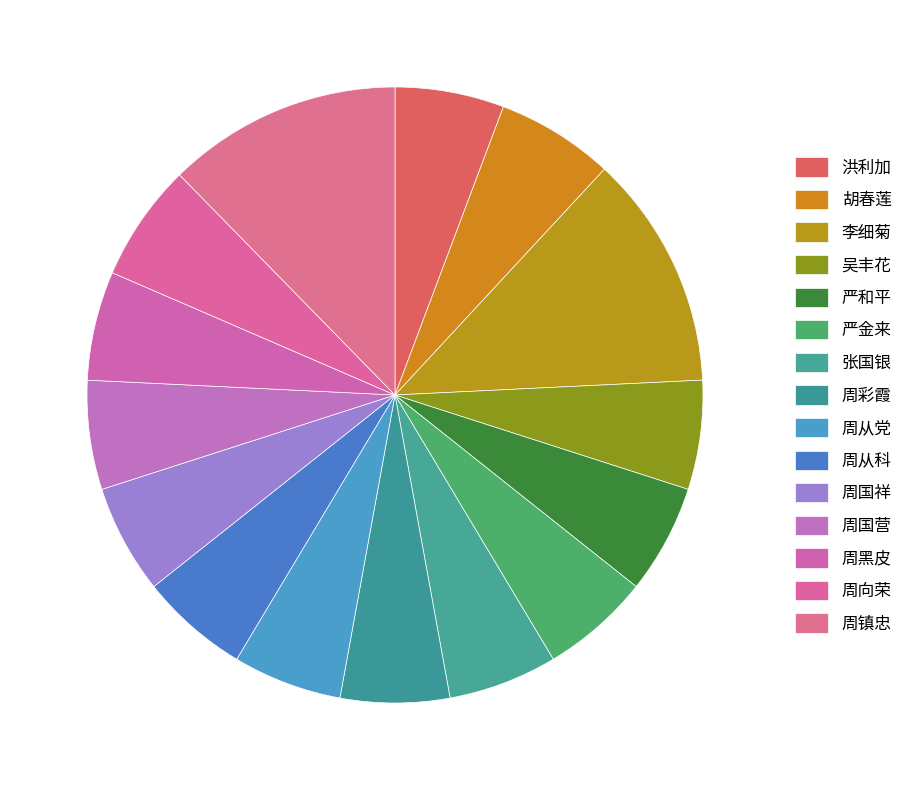

How many slices are in this pie chart?

15